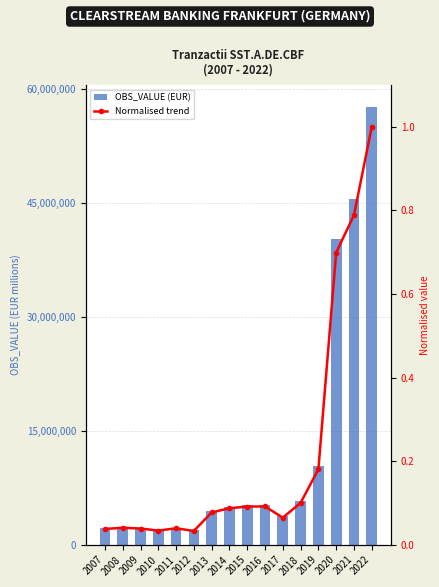

The OBS_VALUE (EUR) series shows 5774098.0 at 2018. True or false?

True